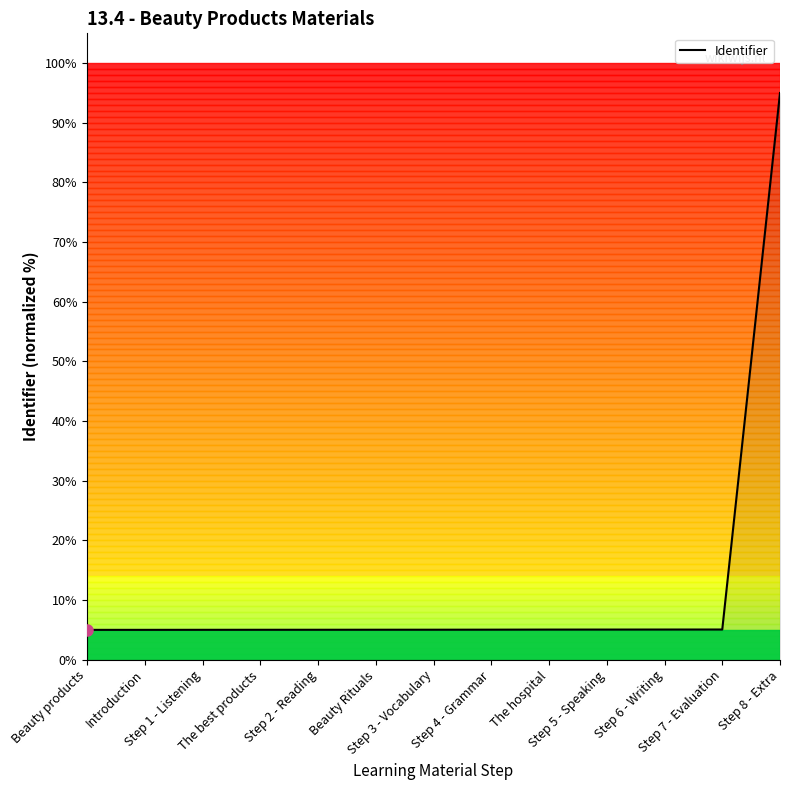

What is the maximum value shown in the chart?

95.0